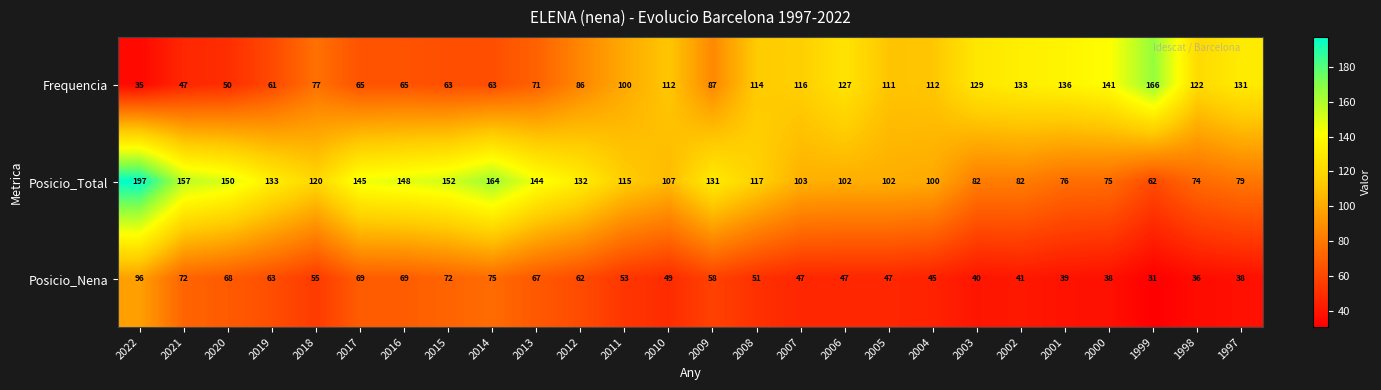

Which series has the largest range (max minus min)?

Posicio_Total